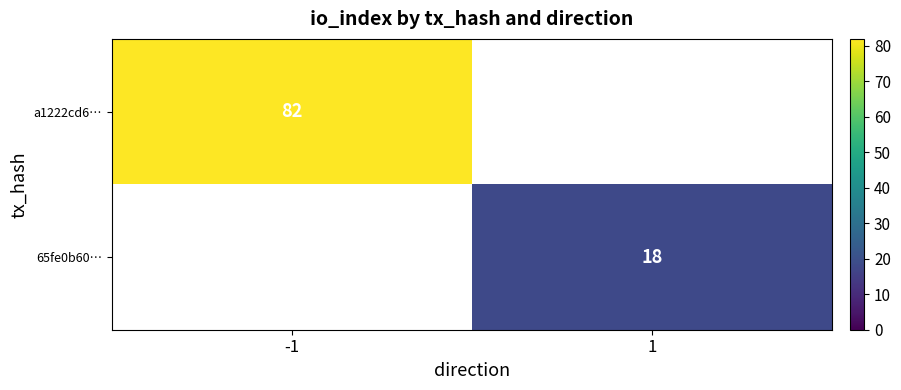

The value of 65fe0b60… at 1 is 11. True or false?

False